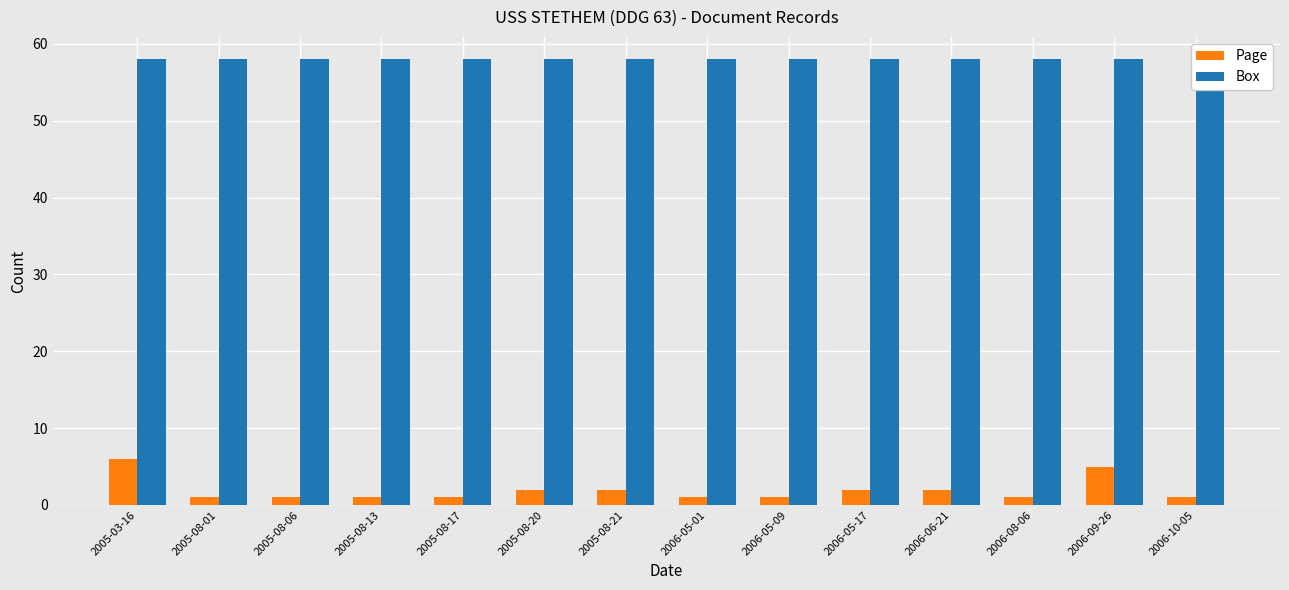

The Box series shows 58 at 2006-08-06. True or false?

True